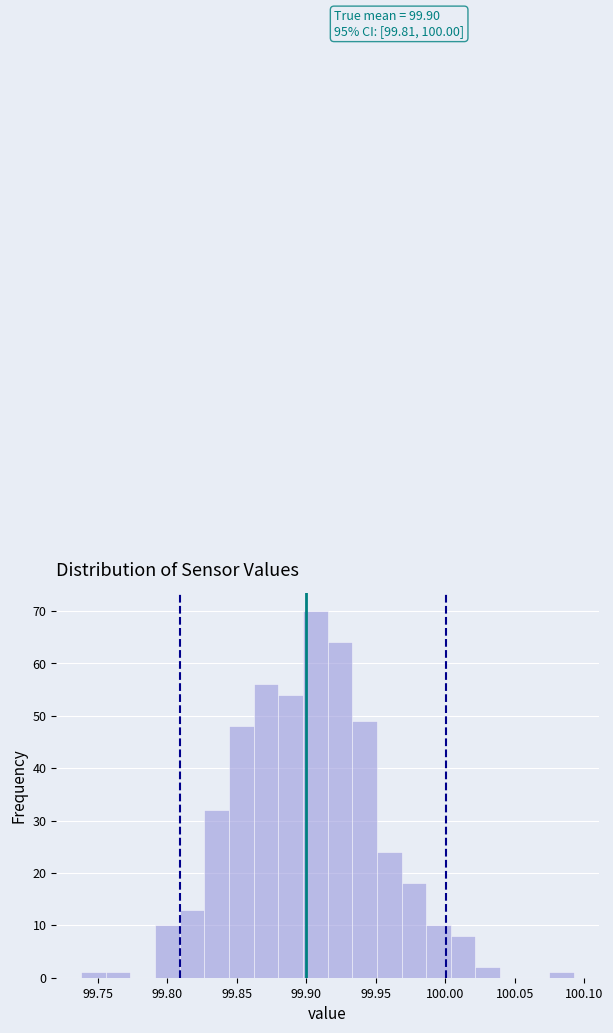

Read against the x-axis, roughly where is the centre of the tallest bar?

99.905